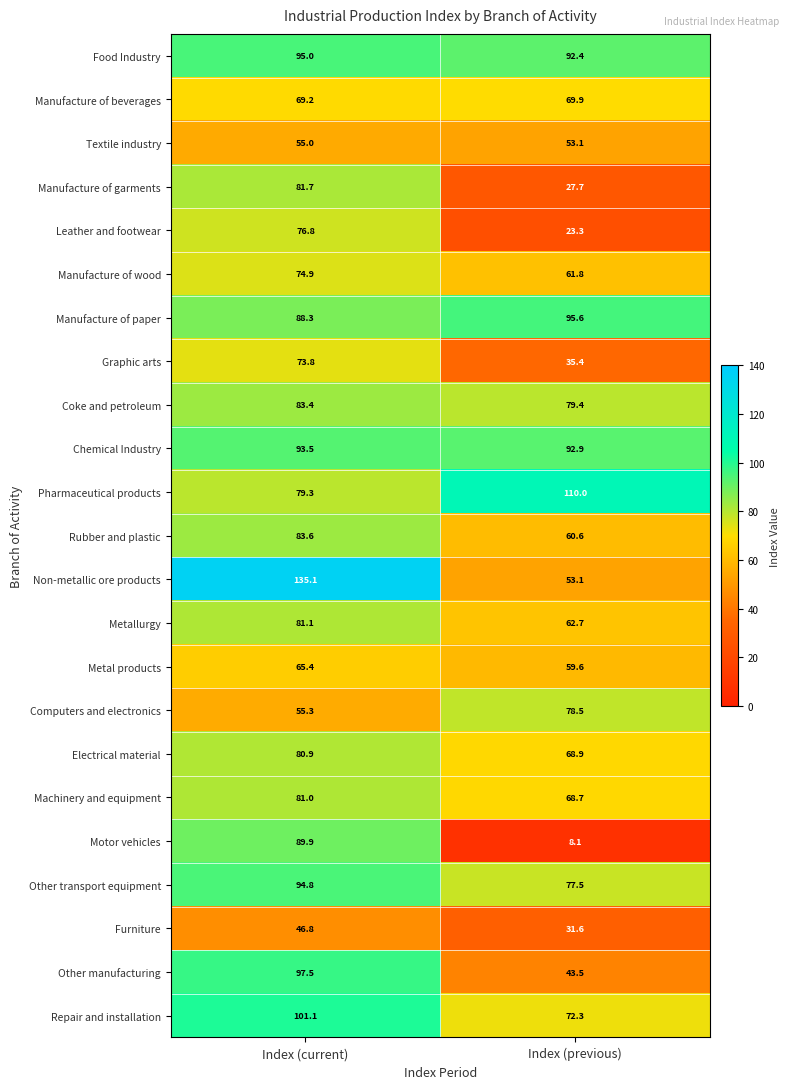

What is the sum of the Other transport equipment values at Index (current) and Index (previous)?

172.3